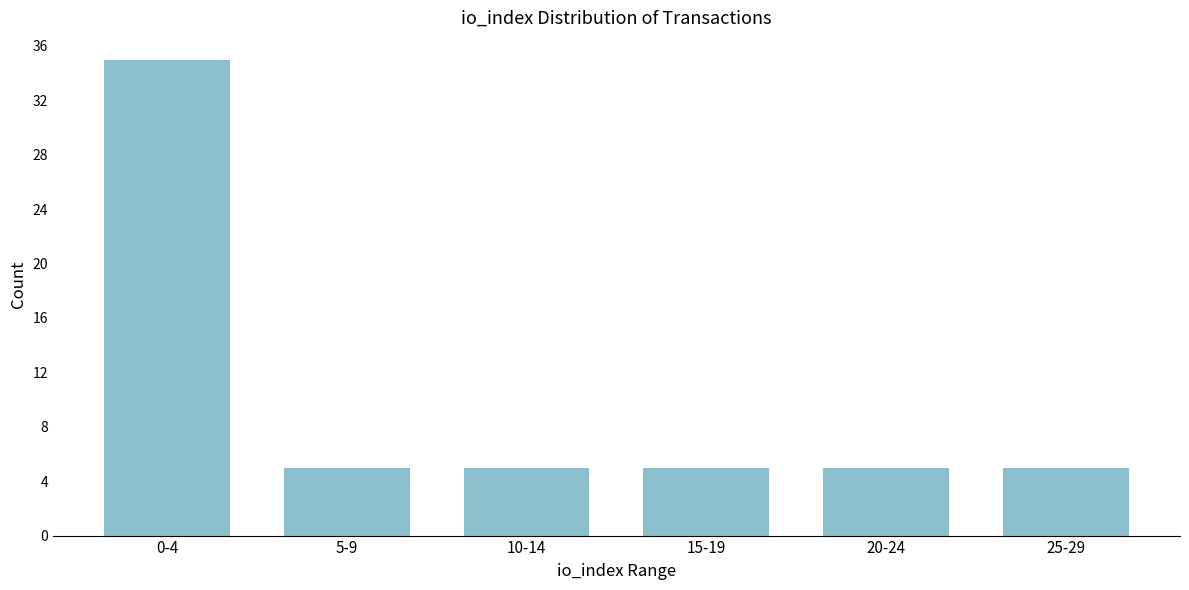

Reading right to left, list all the values displayed in this chart.

5	5	5	5	5	35